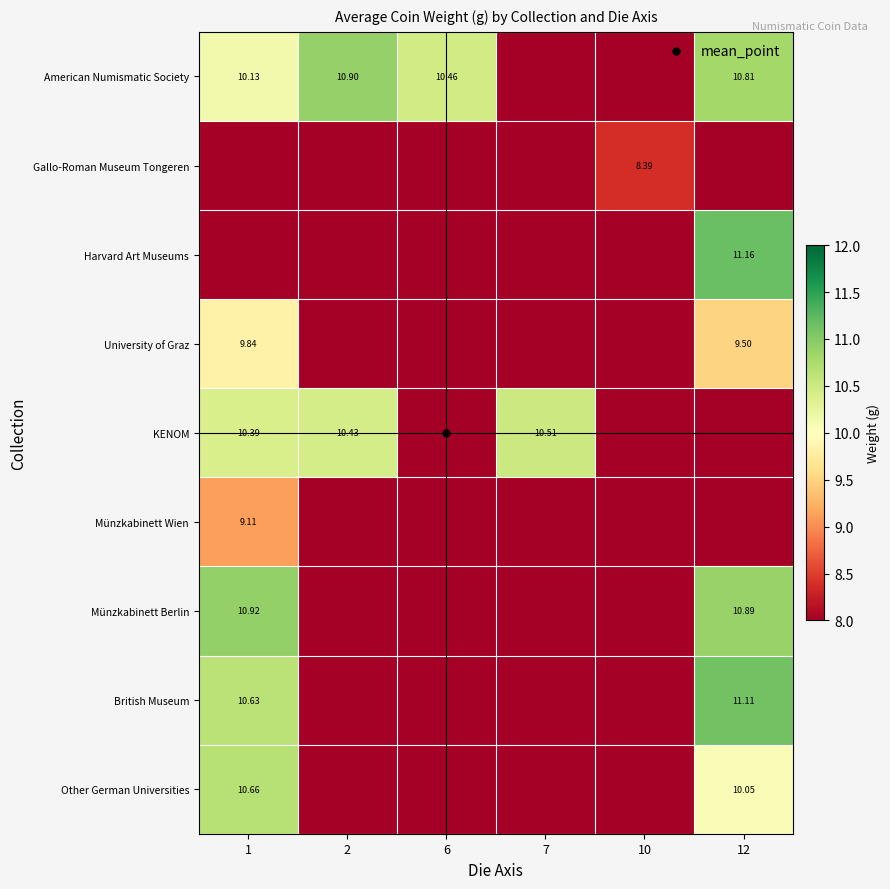

Between 6 and 12, which is larger?

12